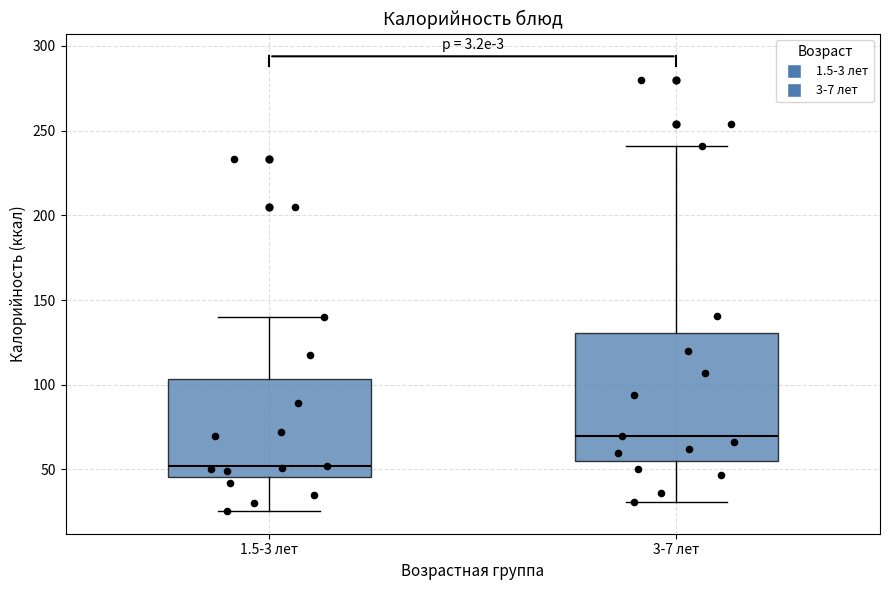

Which box's median line is the highest?

3-7 лет